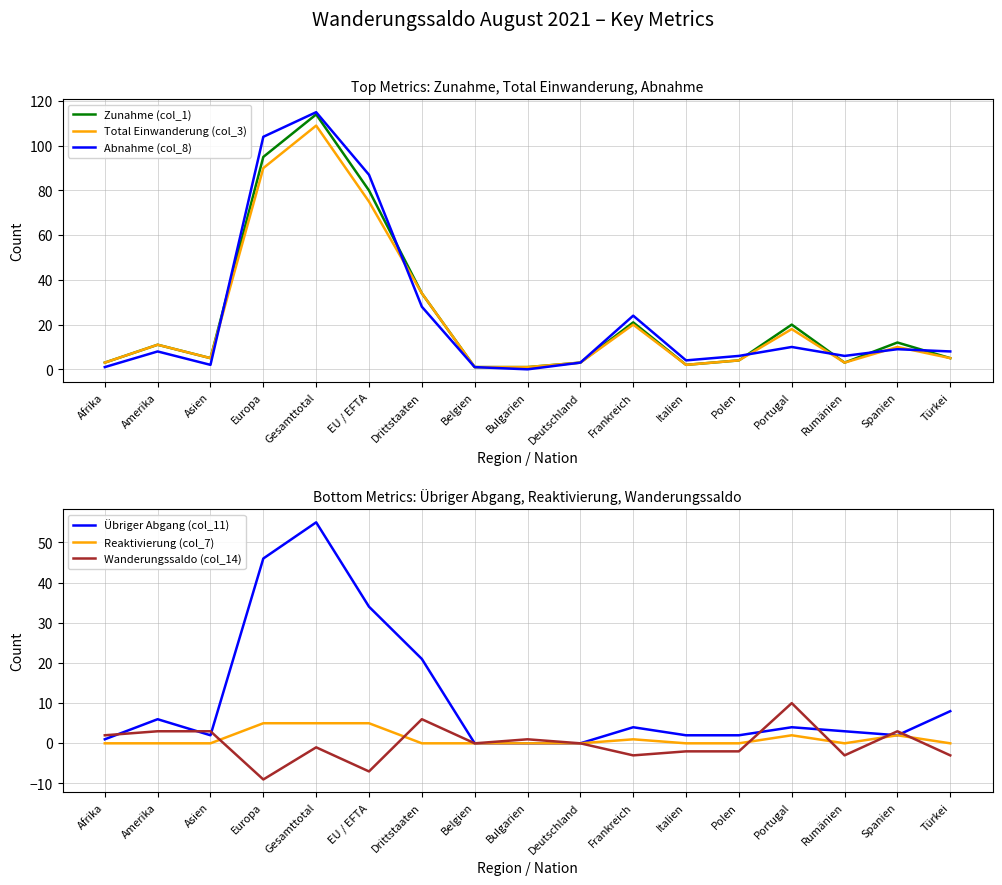

How many distinct data groups are displayed?

6